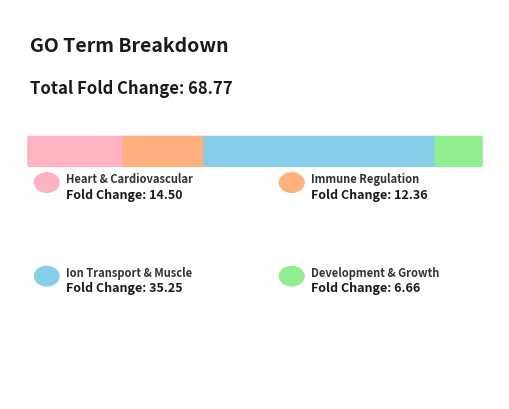

How many lines are shown in the chart?

1